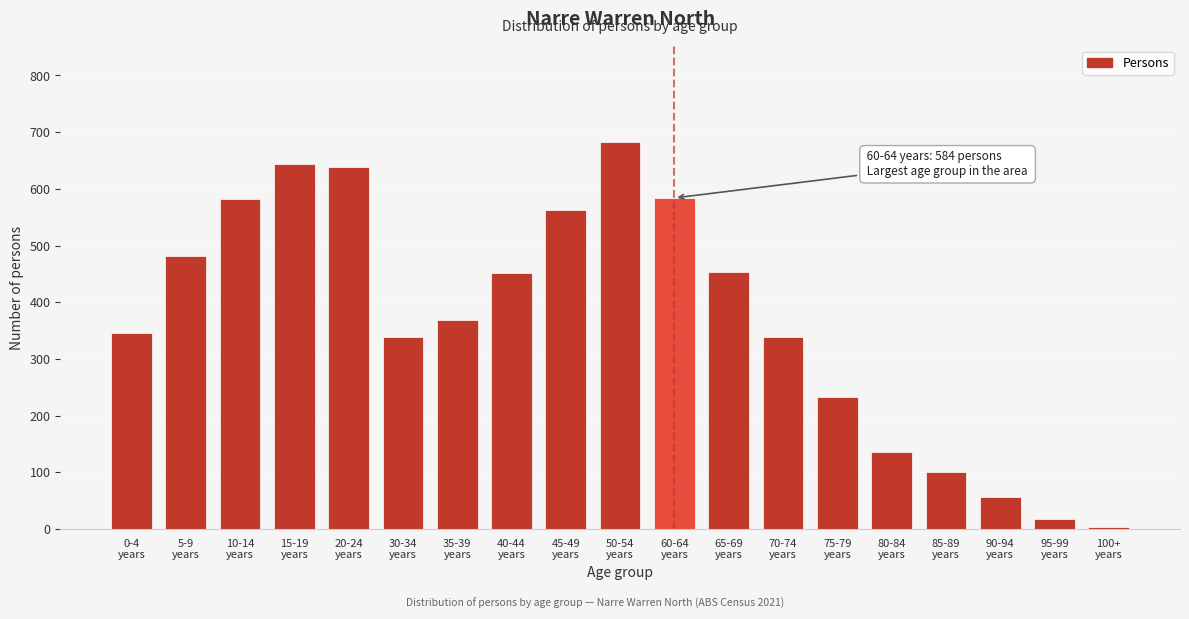

What is the average value?

369